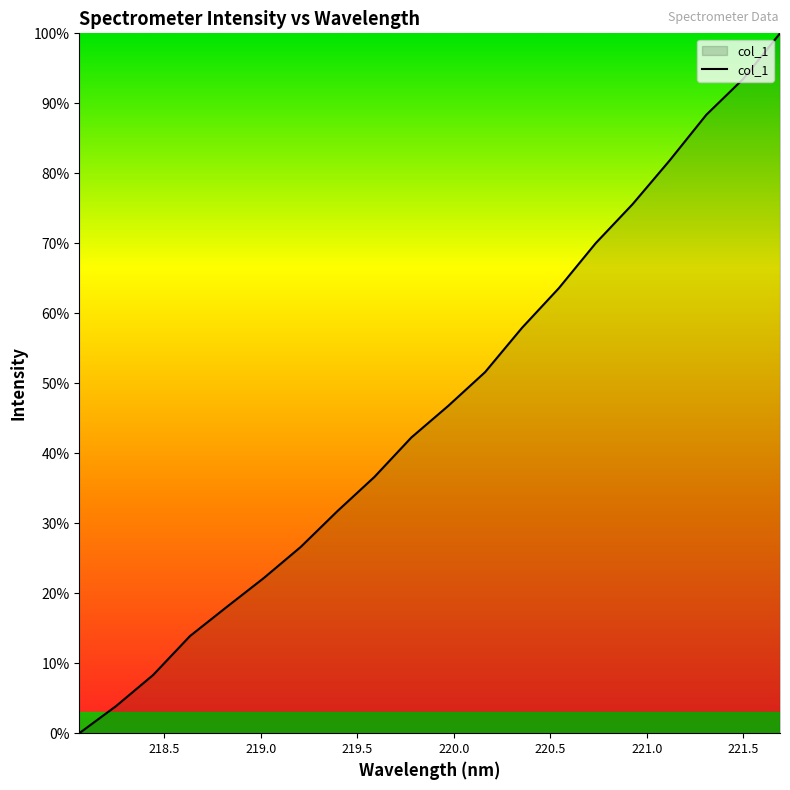

What is the greatest value displayed?

100.0